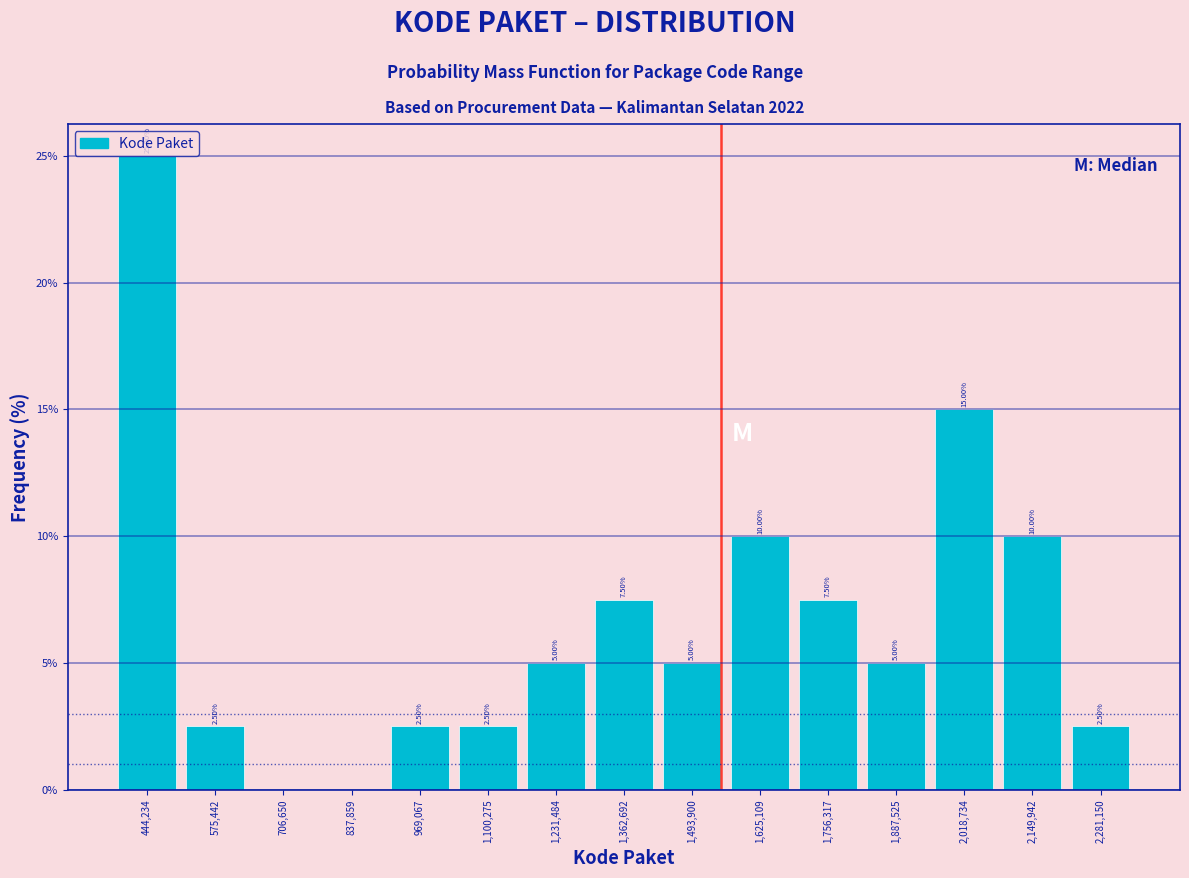

Which range on the x-axis has the tallest bar?

380000 to 500000